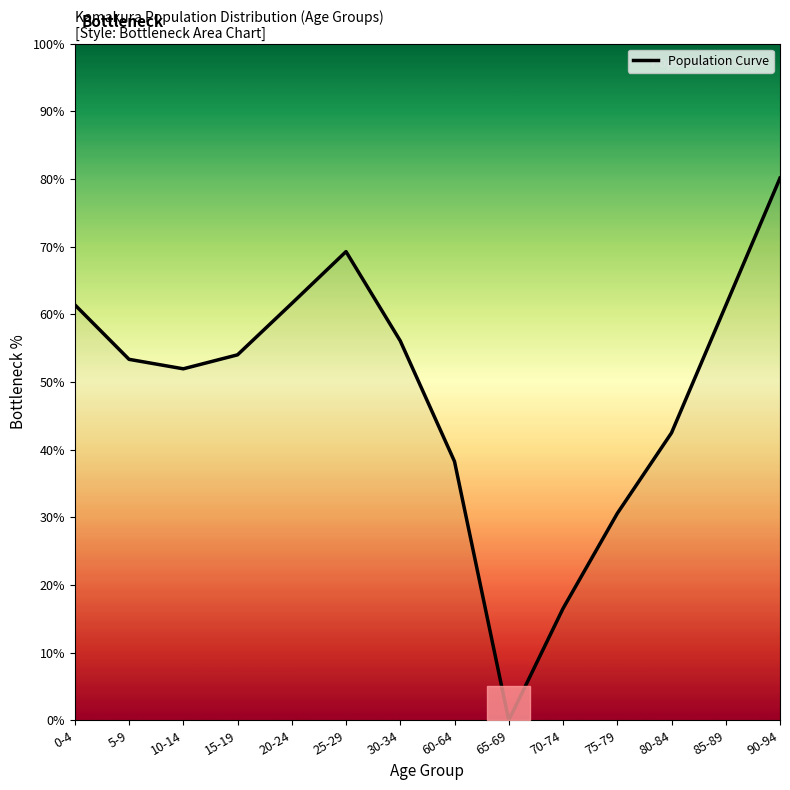

Does the chart have visible grid lines?

No